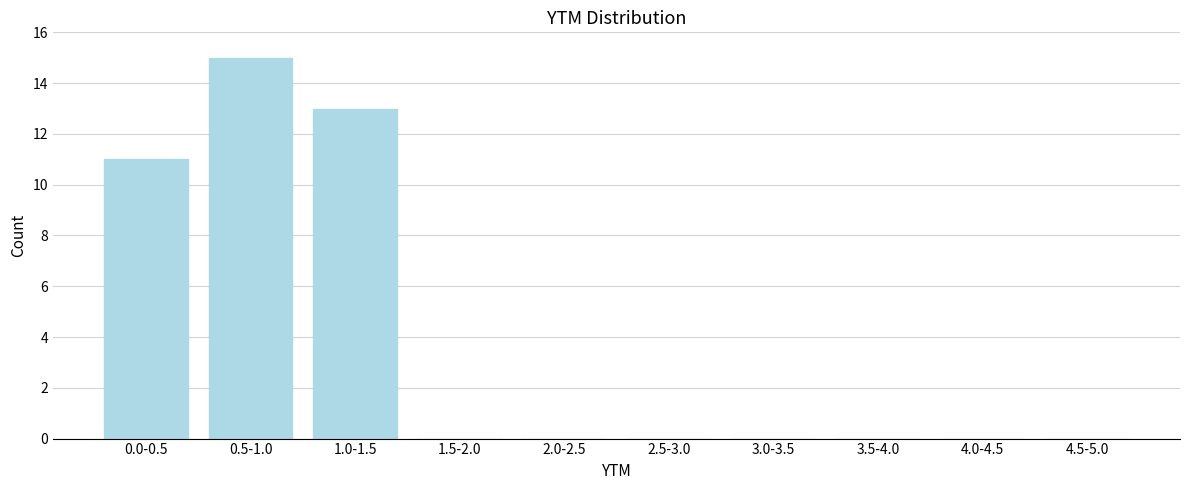

Reading right to left, list all the values displayed in this chart.

4.5-5.0=0	4.0-4.5=0	3.5-4.0=0	3.0-3.5=0	2.5-3.0=0	2.0-2.5=0	1.5-2.0=0	1.0-1.5=13	0.5-1.0=15	0.0-0.5=11